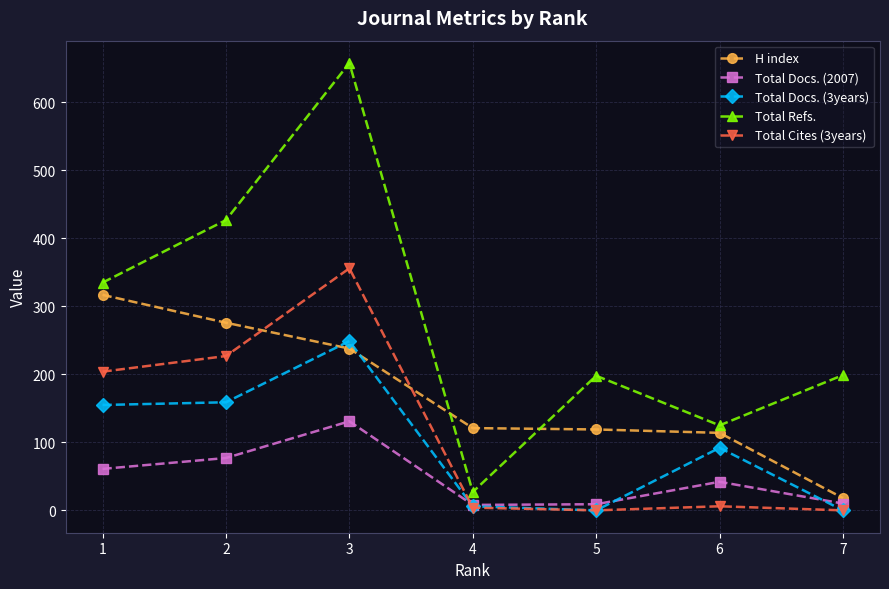

Rank the series by their maximum value, from lowest to highest.

Total Docs. (2007), Total Docs. (3years), H index, Total Cites (3years), Total Refs.